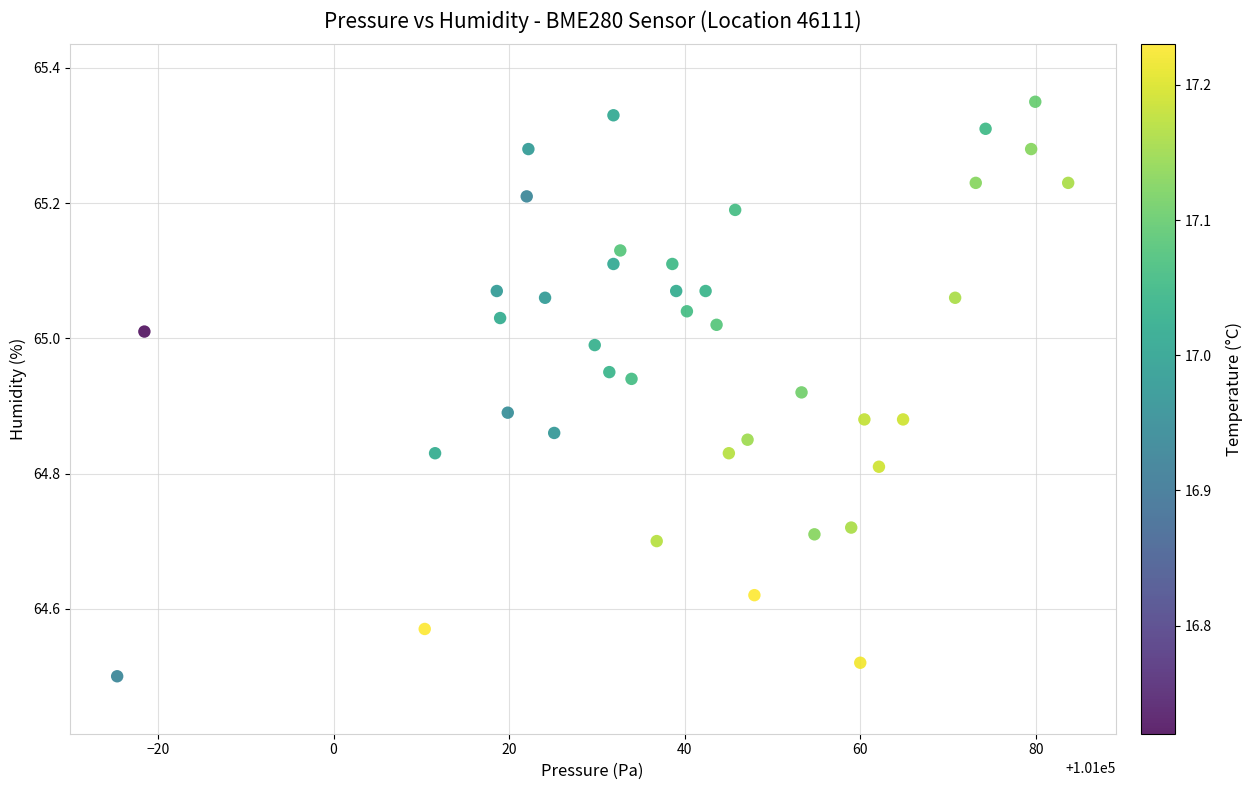

What is the range of X values (max minus min)?

108.4